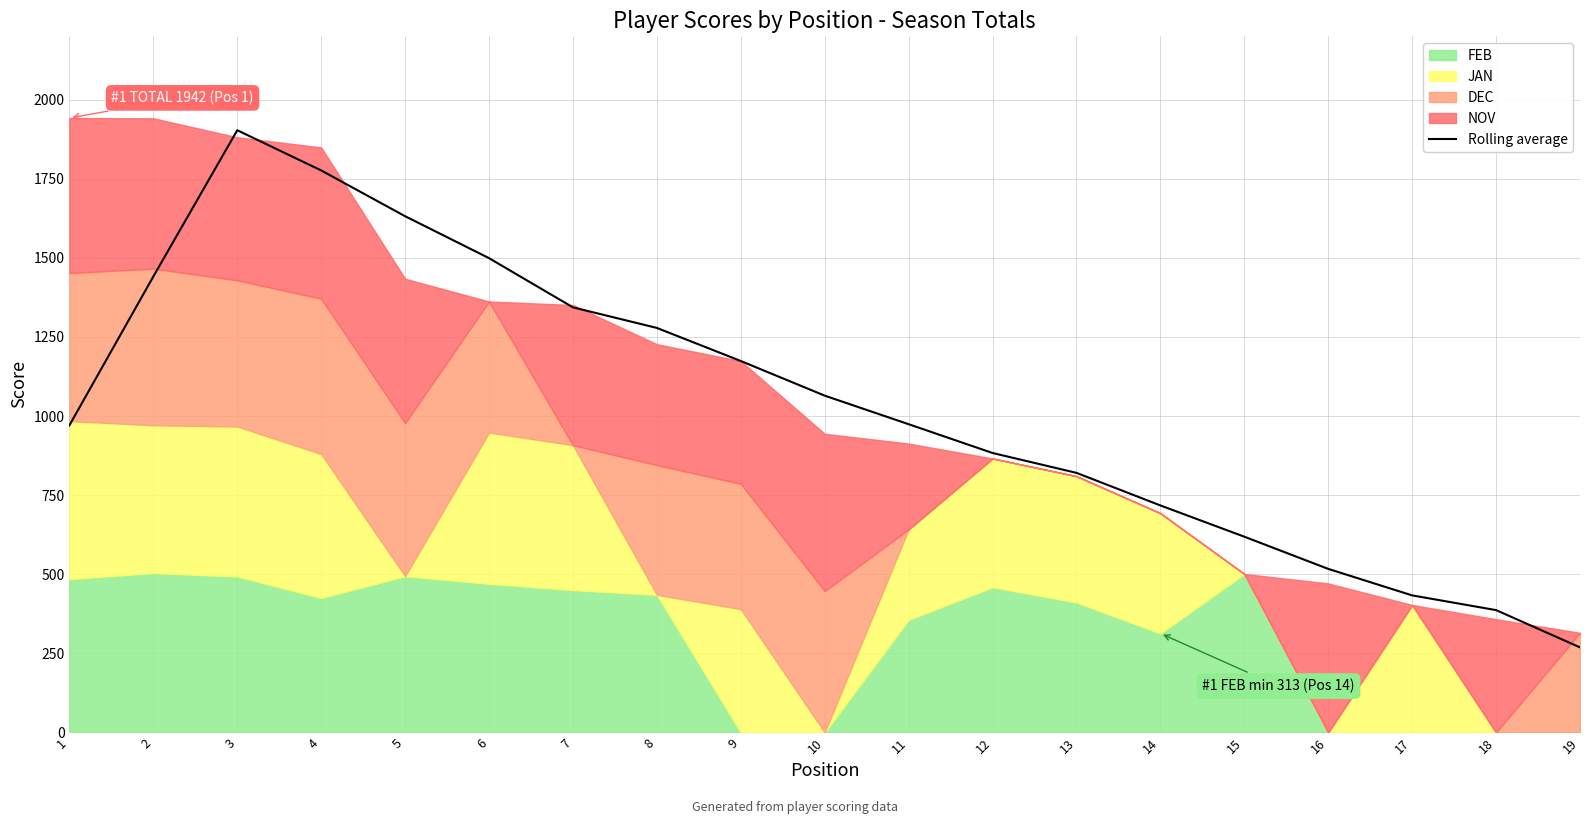

Rank the categories by value from highest to lowest.

3, 4, 5, 6, 2, 7, 8, 9, 10, 11, 1, 12, 13, 14, 15, 16, 17, 18, 19